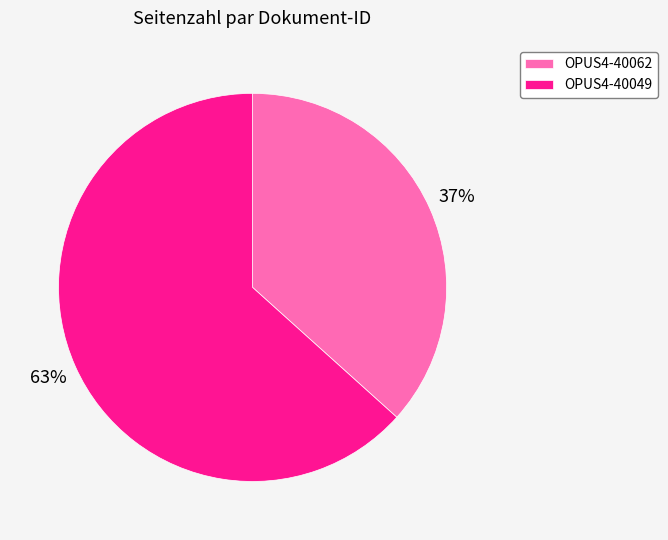

Between OPUS4-40049 and OPUS4-40062, which is larger?

OPUS4-40049